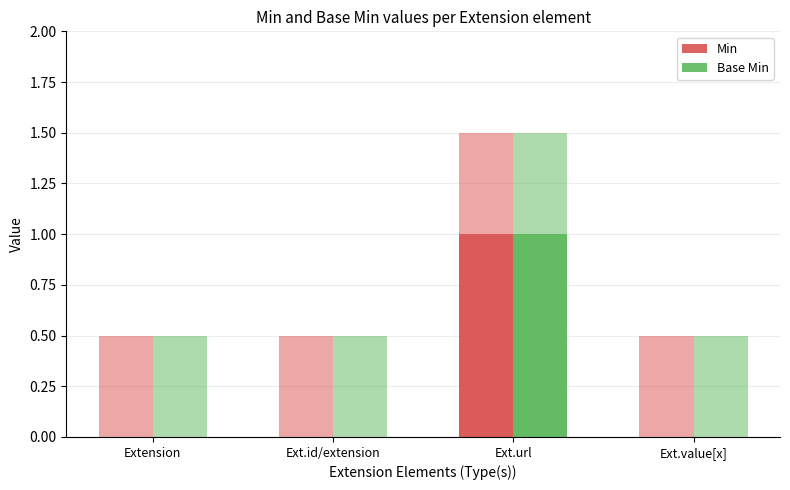

Reading right to left, extract all data points from this chart.

Min: Ext.value[x]=0	Ext.url=1	Ext.id/extension=0	Extension=0
Base Min: Ext.value[x]=0	Ext.url=1	Ext.id/extension=0	Extension=0